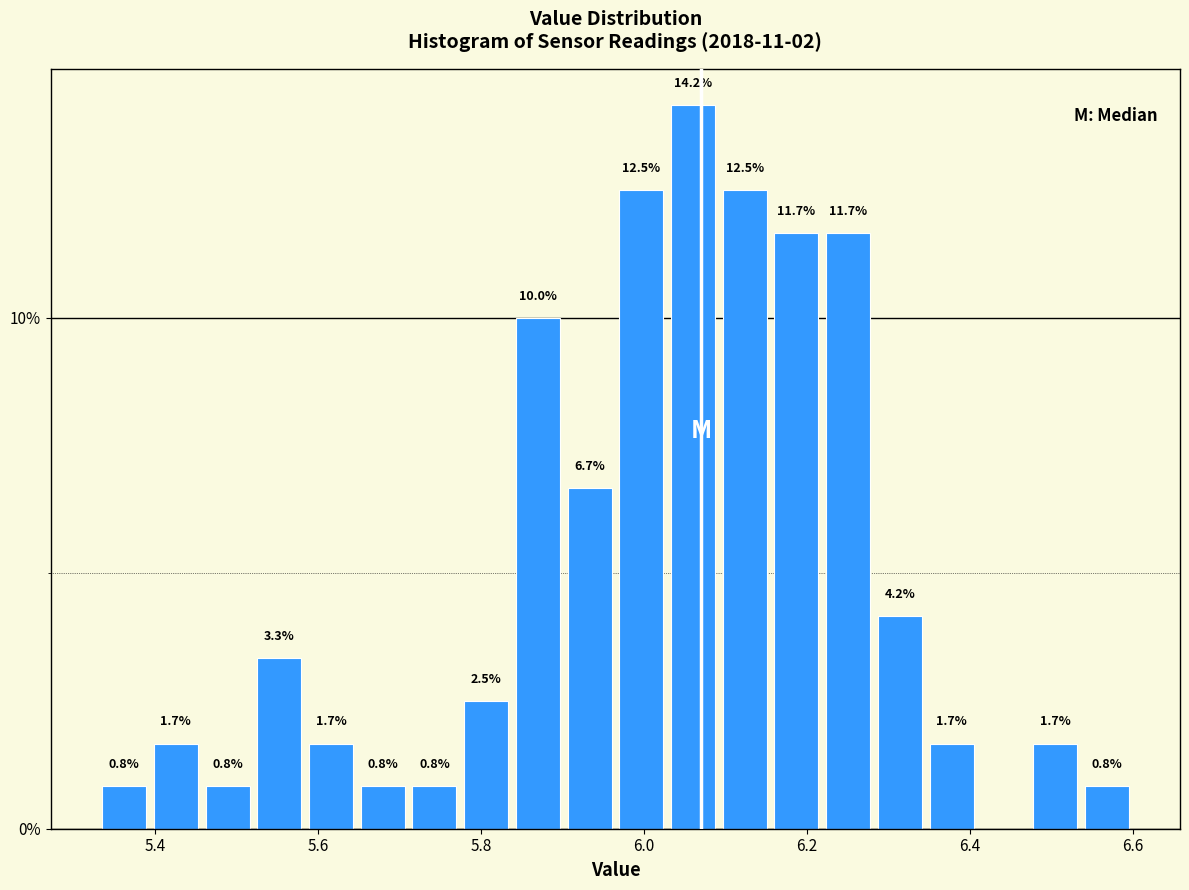

Read against the x-axis, roughly where is the centre of the tallest bar?

6.06